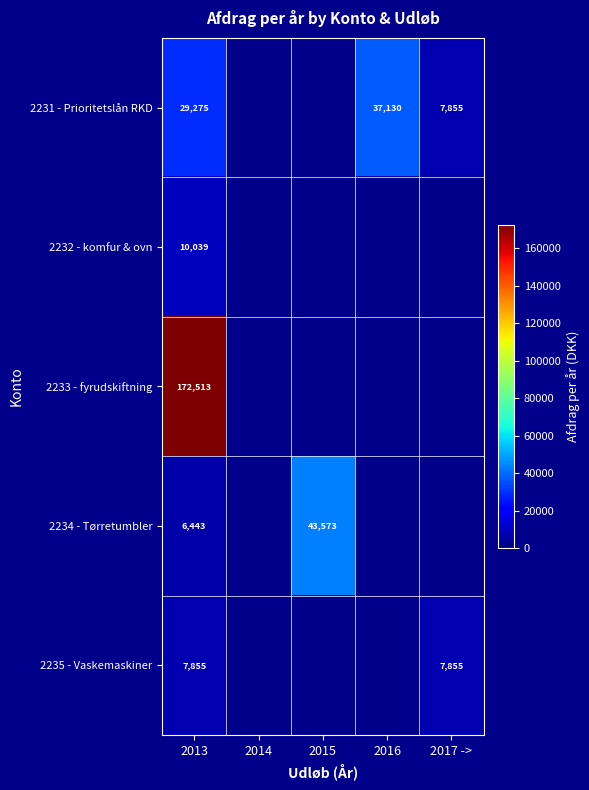

At how many categories does at least one series exceed 111634?

1